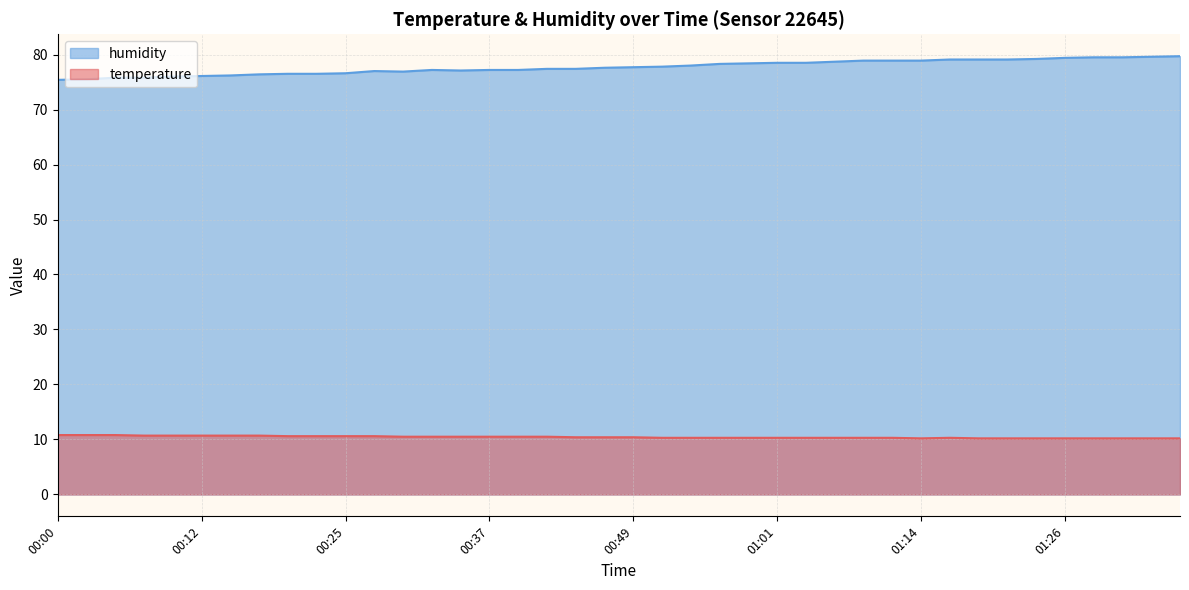

The temperature series shows 5.2 at 00:49. True or false?

False